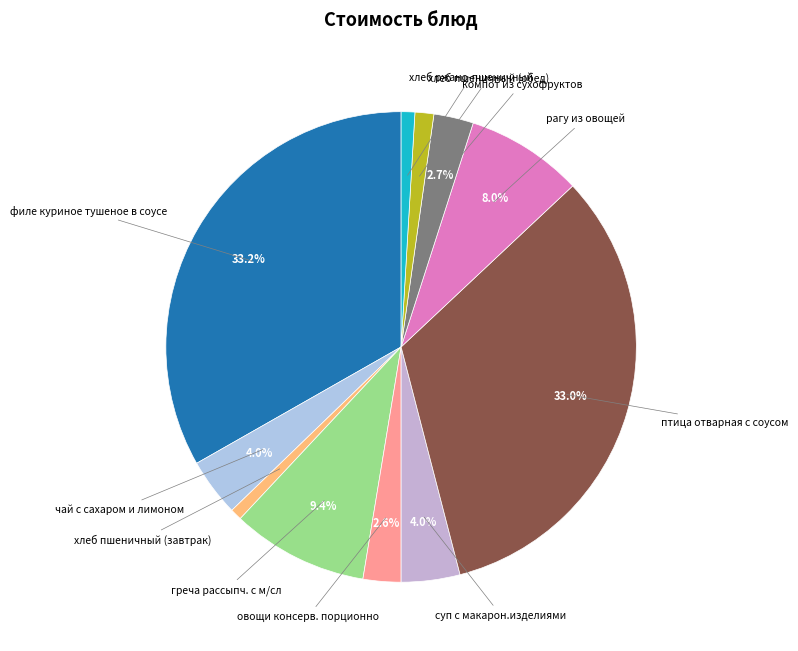

To the nearest percent, what is the difference between the largest and smallest slice percentages?

32%